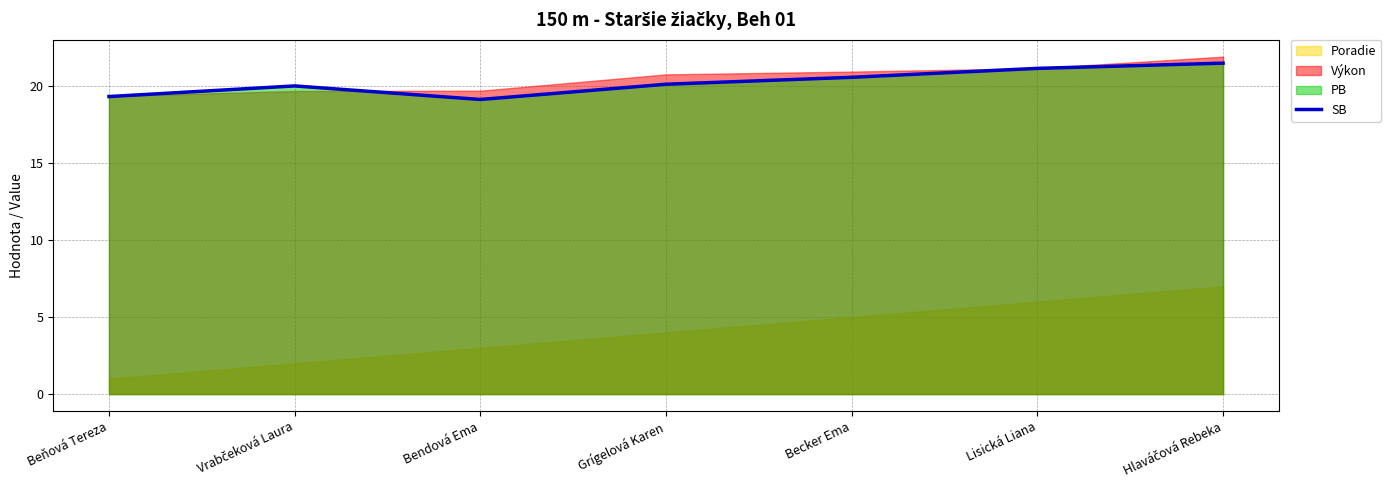

Which has a higher value, Hlaváčová Rebeka or Grígelová Karen?

Hlaváčová Rebeka